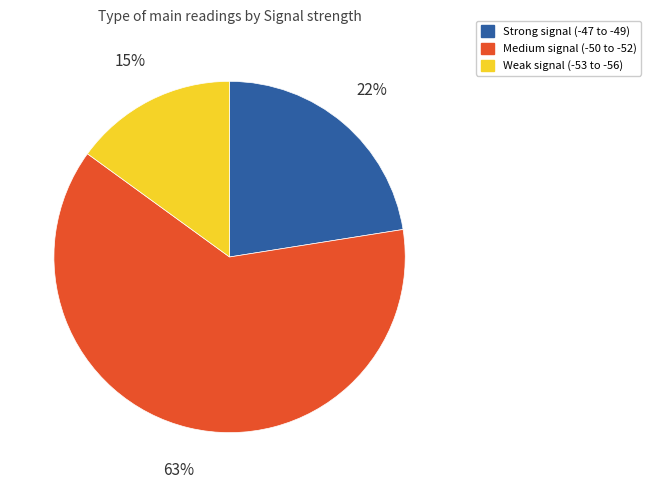

Rank the categories by value from highest to lowest.

Medium signal (-50 to -52), Strong signal (-47 to -49), Weak signal (-53 to -56)